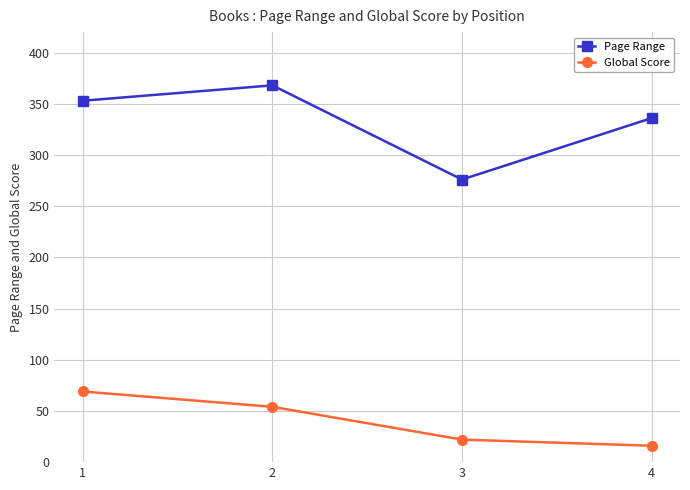

Is the value of Page Range at 4 greater than the value of Global Score at 3?

Yes